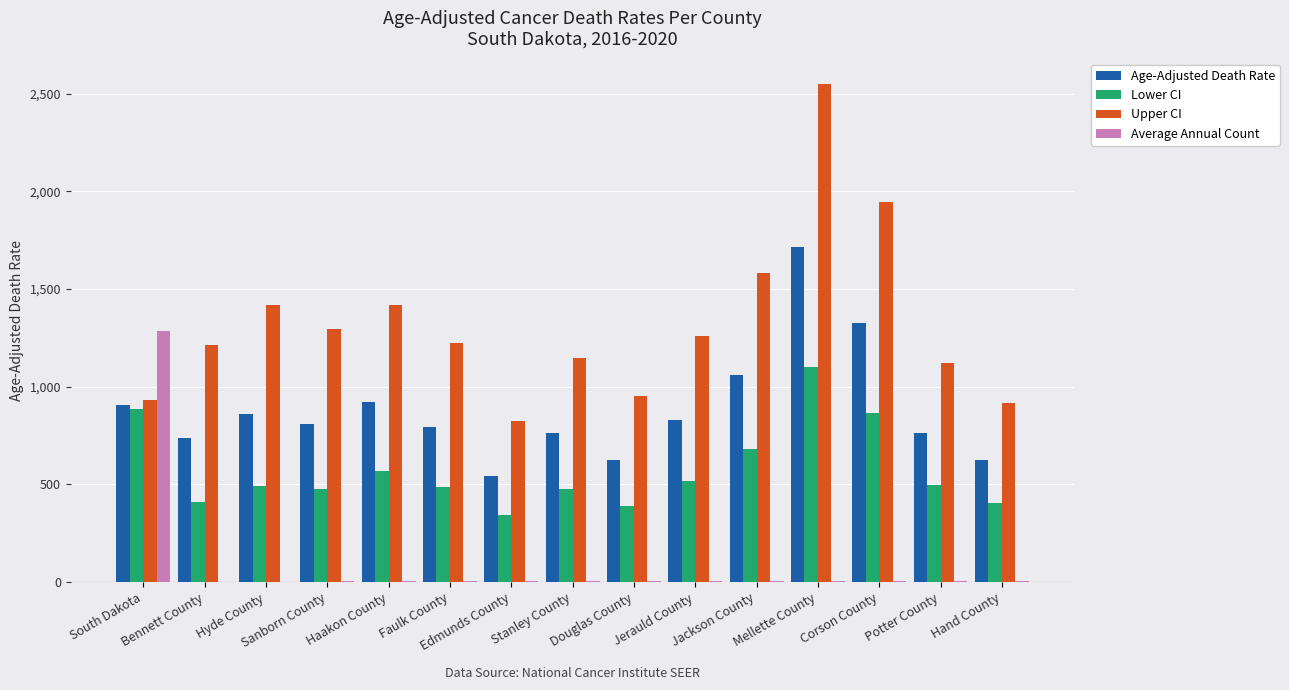

What is the highest value of the Lower CI series?

1101.6